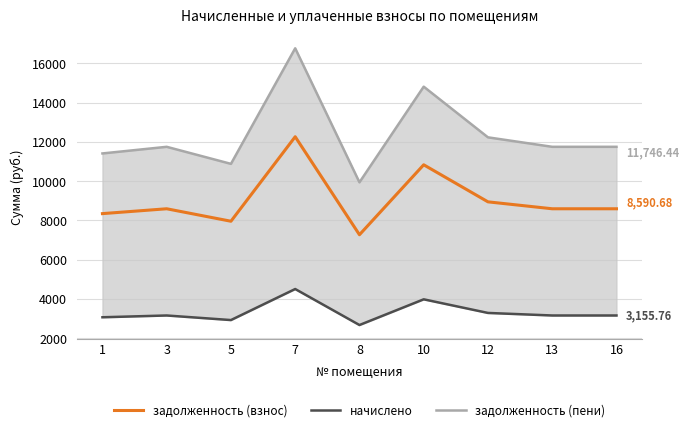

What is the average value of the начислено series?

3321.4